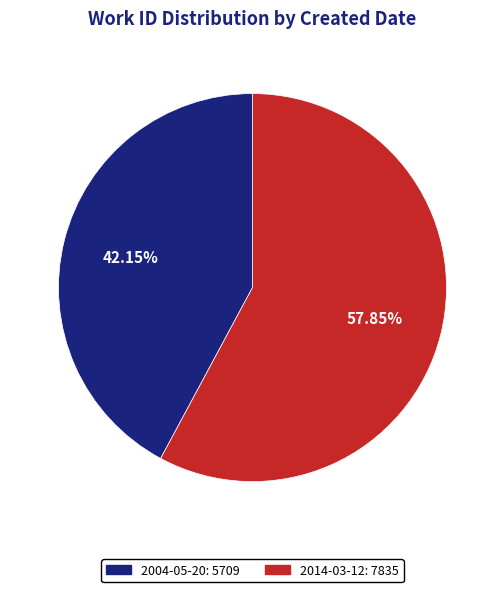

Between 2004-05-20 and 2014-03-12, which is larger?

2014-03-12